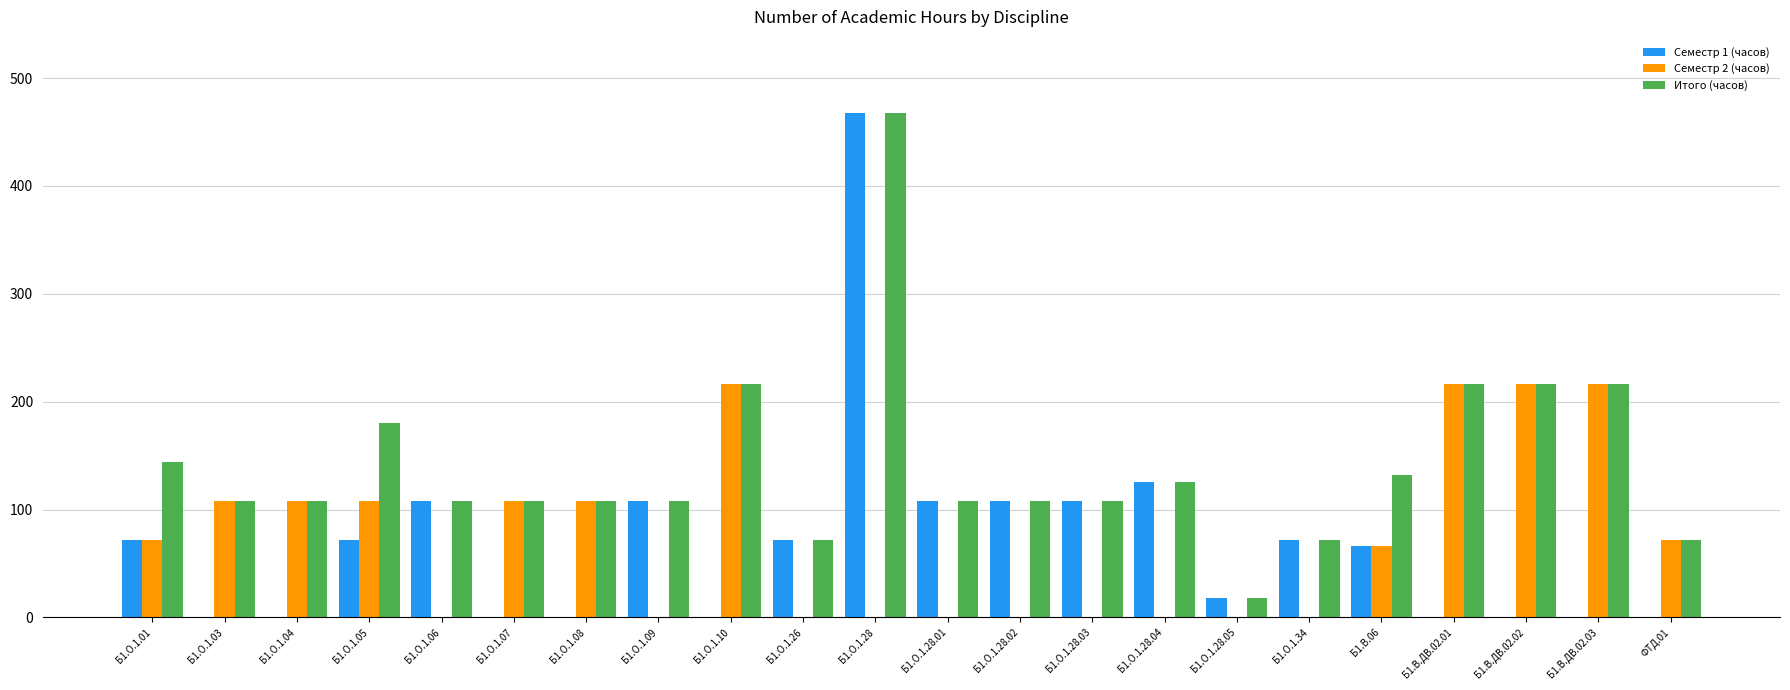

The Семестр 2 (часов) series shows 24 at ФТД.01. True or false?

False